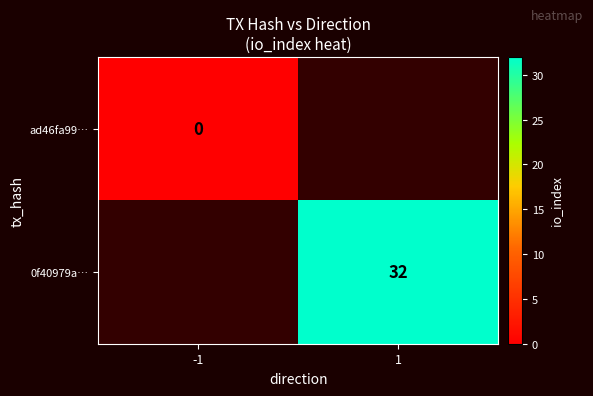

The 0f40979a… series shows 12 at 1. True or false?

False